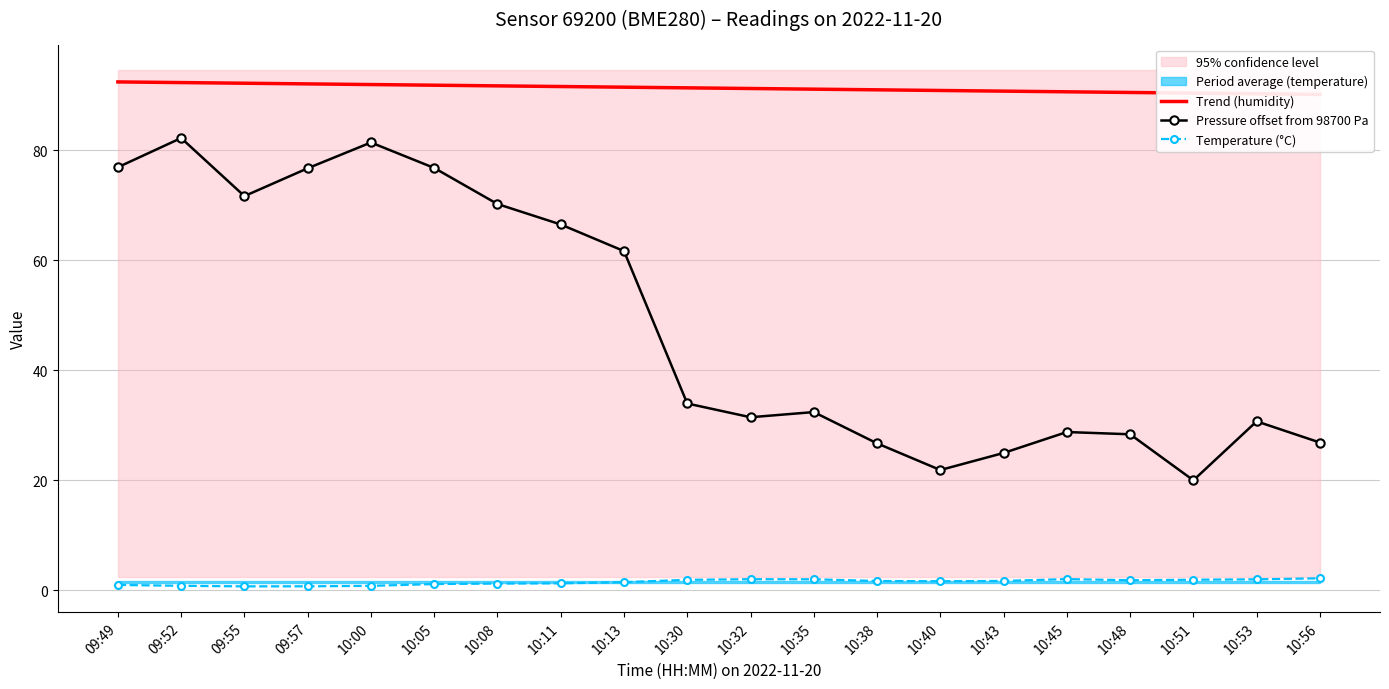

In Temperature (°C), how many points are higher than both neighbors (excluding endpoints)?

2